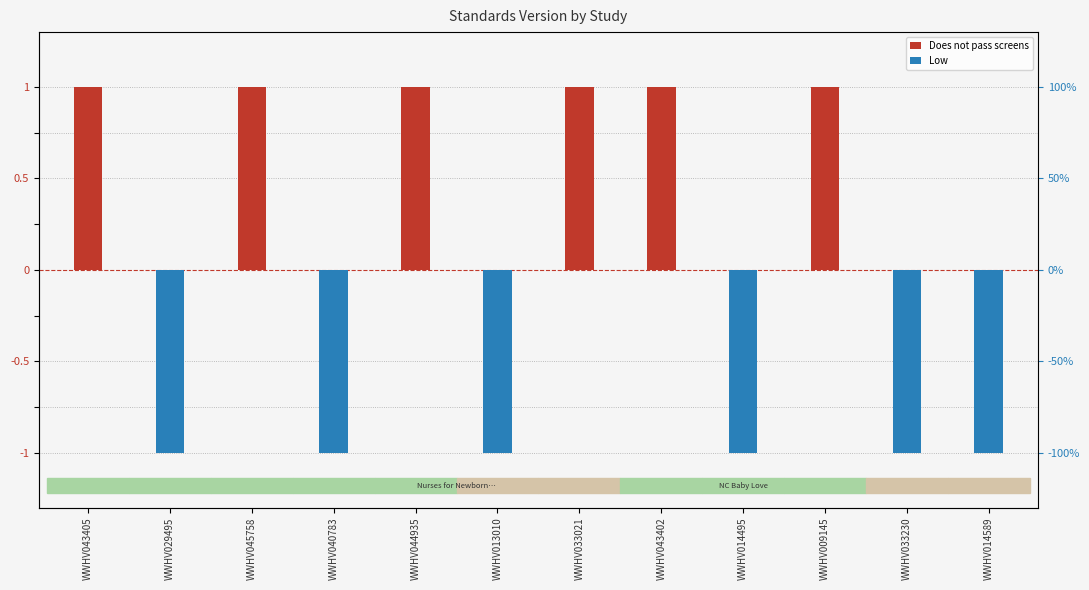

Between WWHV029495 and WWHV009145, which series saw the biggest shift?

Does not pass screens